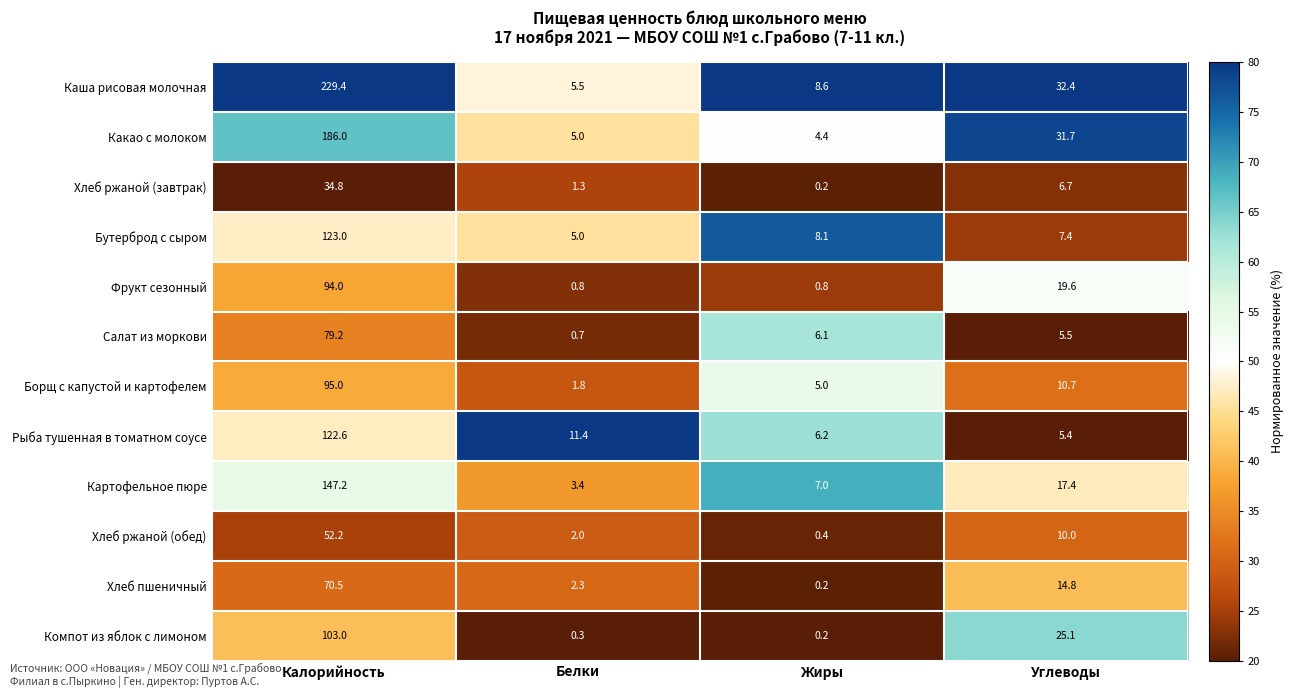

At which label does Рыба тушенная в томатном соусе first exceed 11?

Калорийность